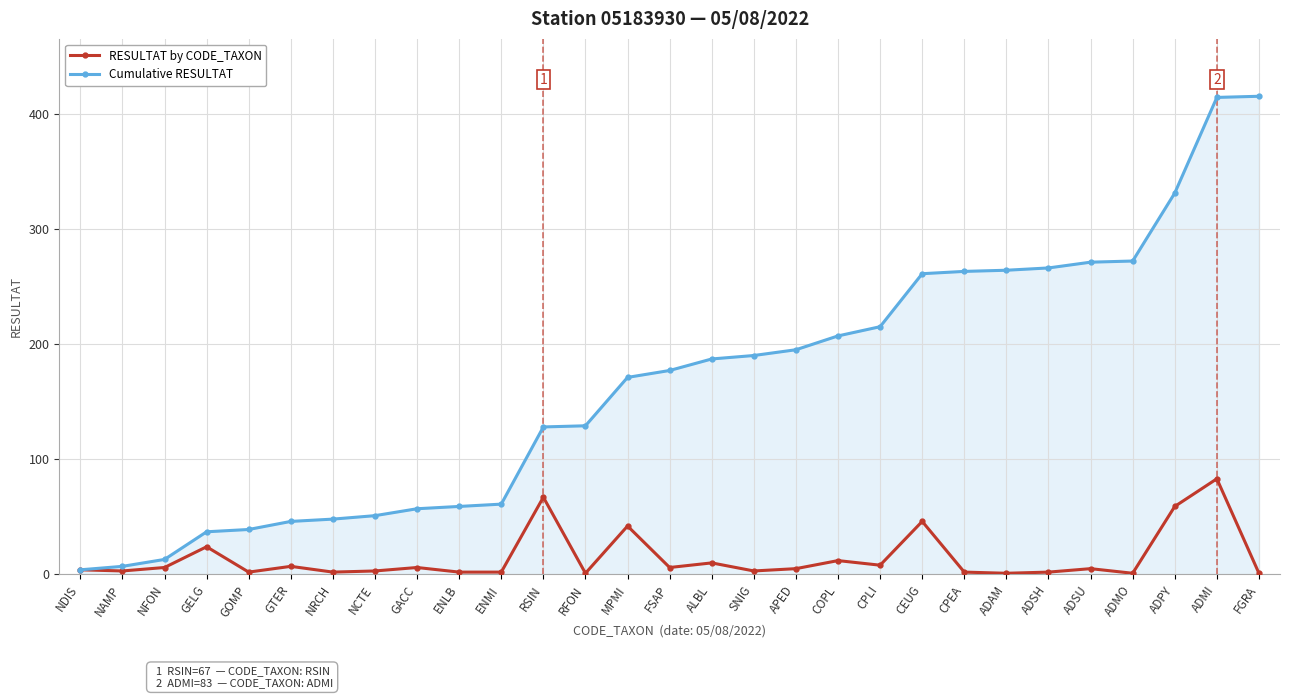

How many categories are shown in the chart?

29